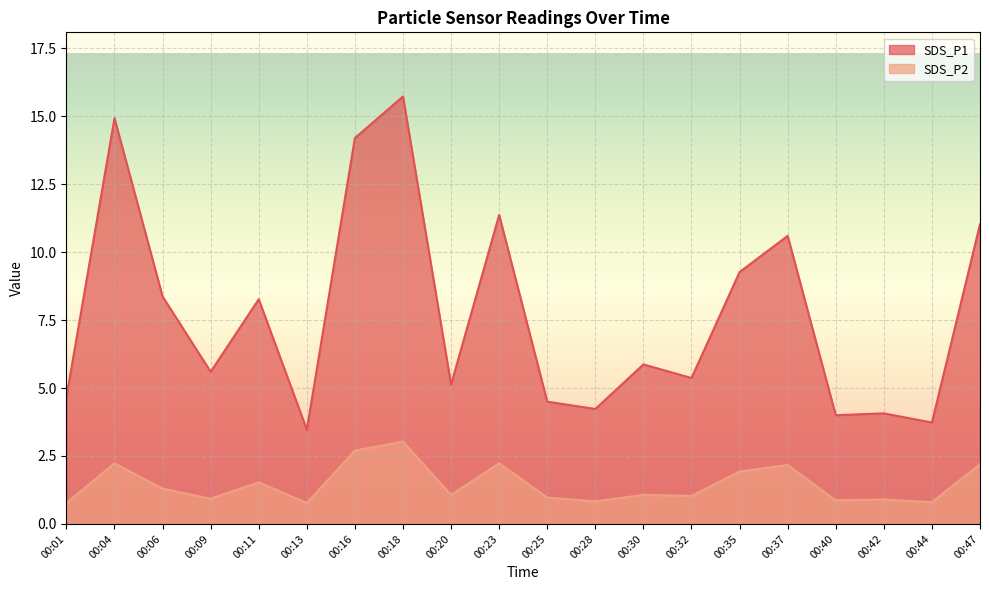

What is the difference between the second highest and second lowest values in the SDS_P2 series?

1.9